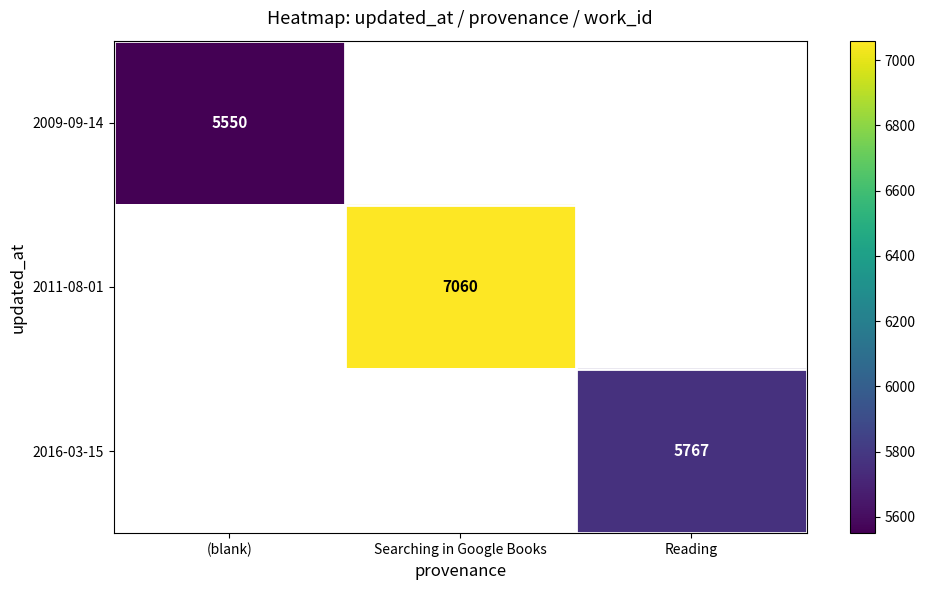

The value of 2011-08-01 at Searching in Google Books is 2445. True or false?

False